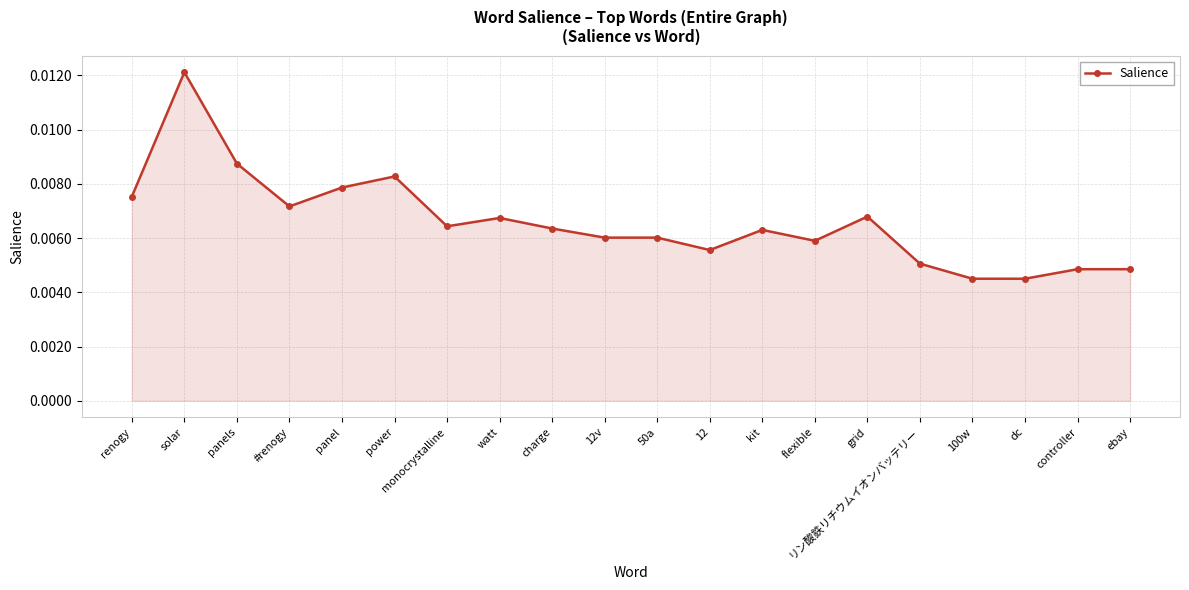

Which category has the highest value across all series?

solar